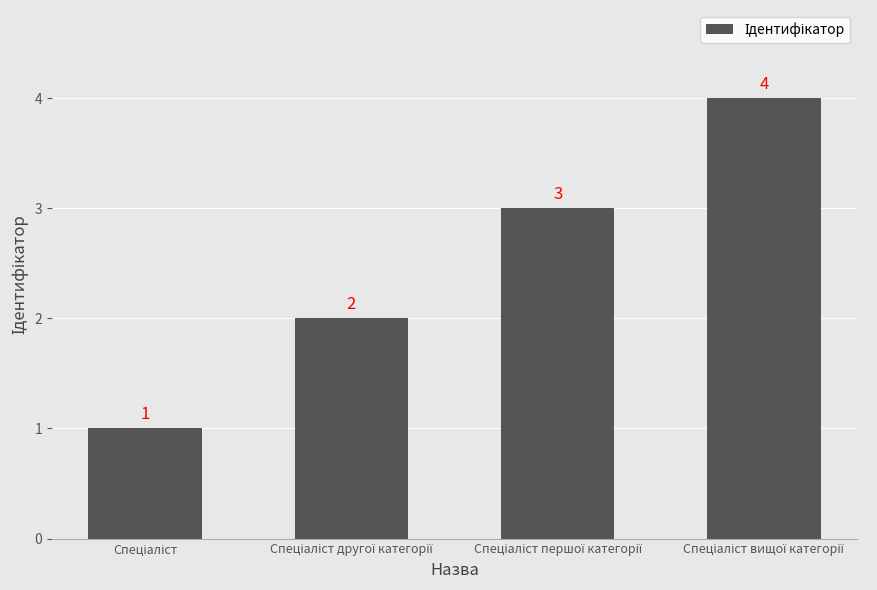

What is the greatest value displayed?

4